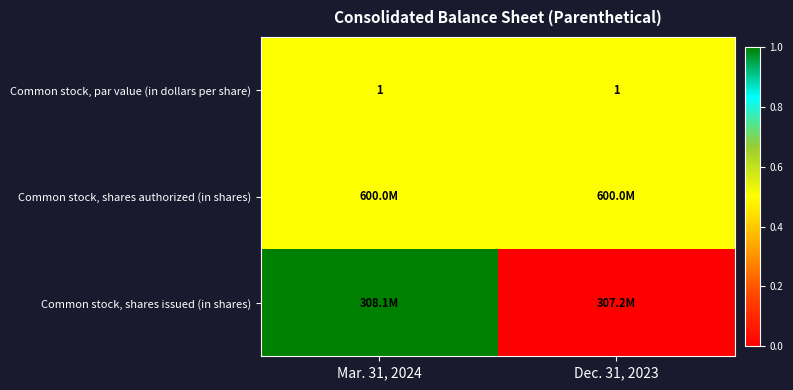

Is it true that Common stock, par value (in dollars per share) equals 1.0 at Mar. 31, 2024?

True